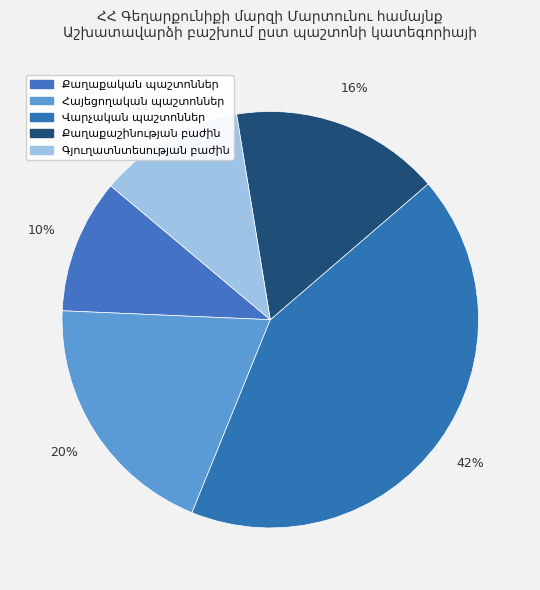

How many segments does this pie chart have?

5